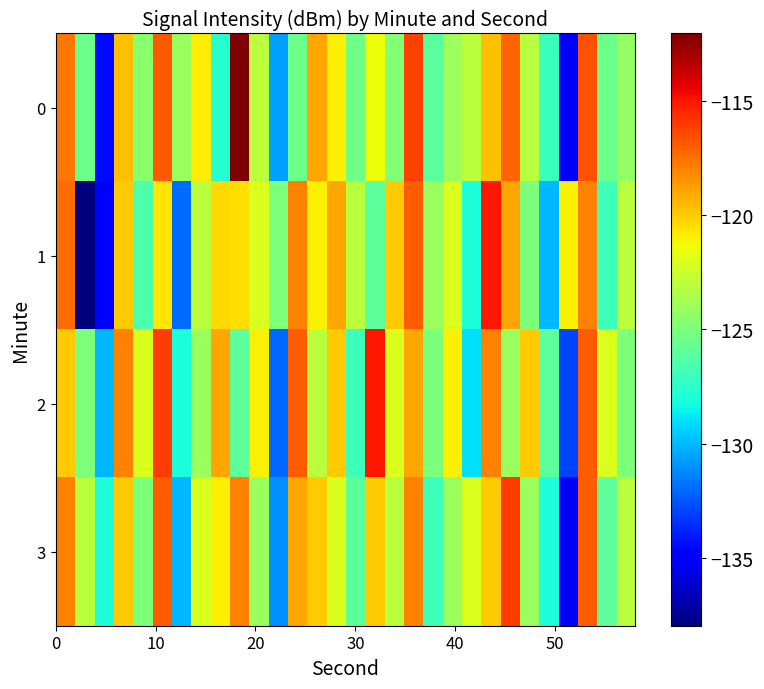

List the series in order of their peak value, highest first.

0, 1, 2, 3